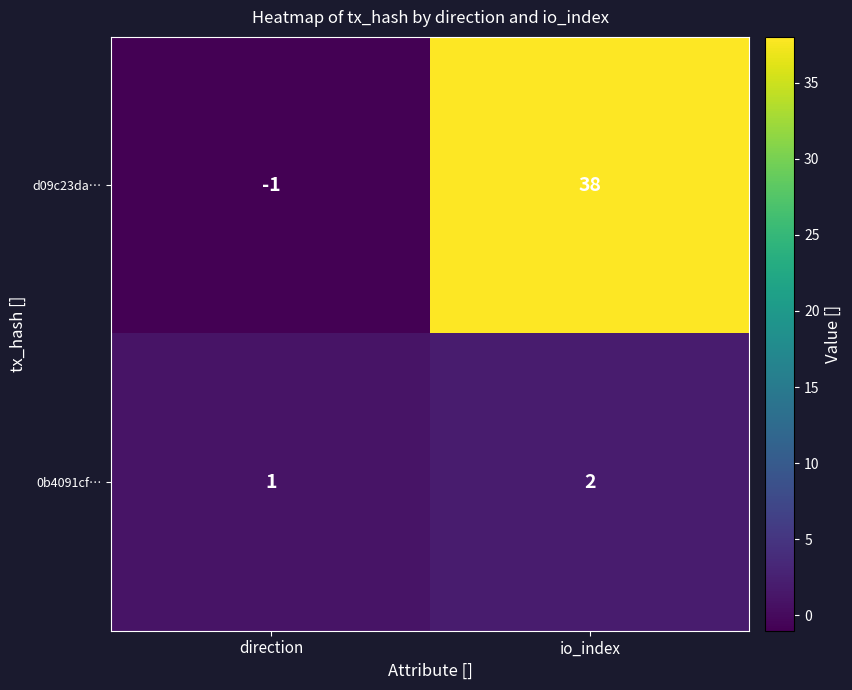

Reading left to right, extract all data points from this chart.

d09c23da…: -1	38
0b4091cf…: 1	2